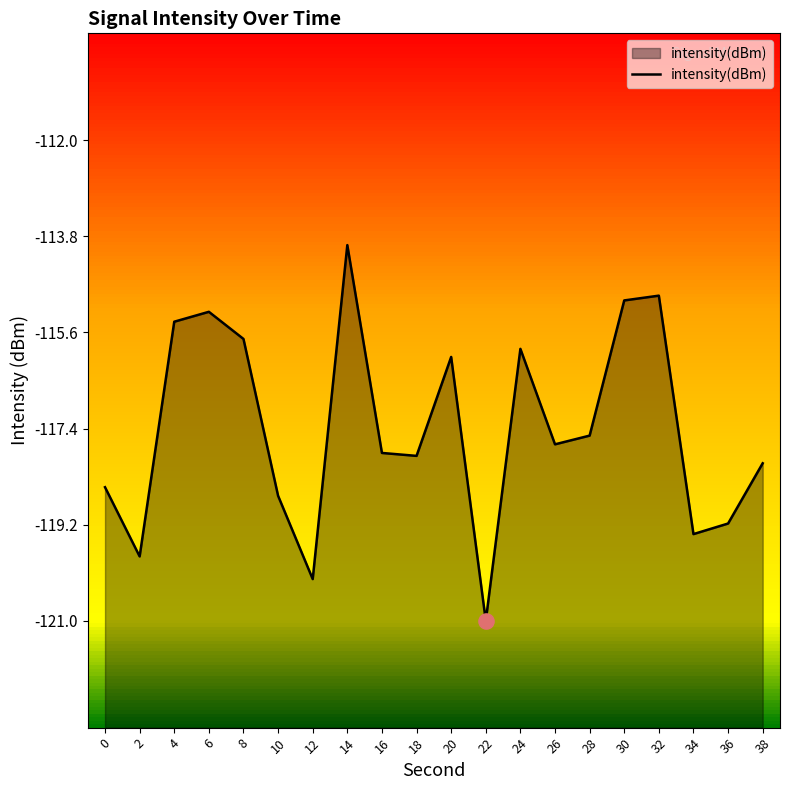

What is the change in value from 4 to 36?

-3.8